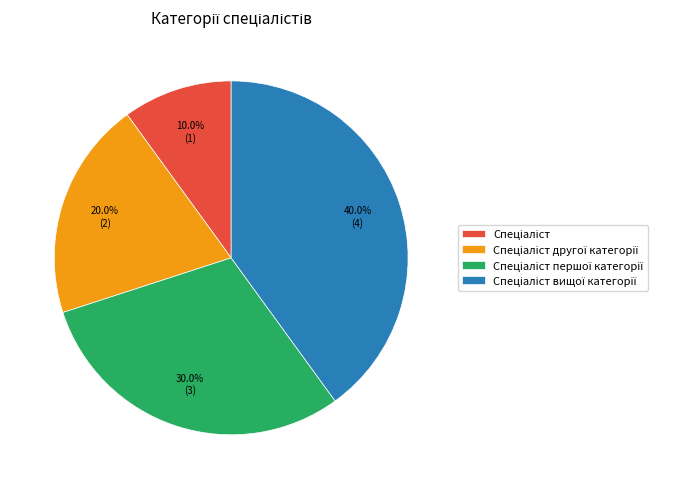

Count the number of slices in the pie.

4